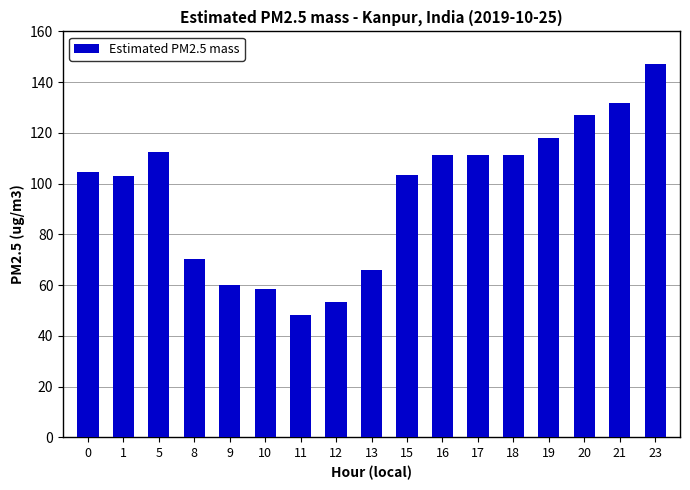

What is the difference between the second highest and minimum values?

83.5